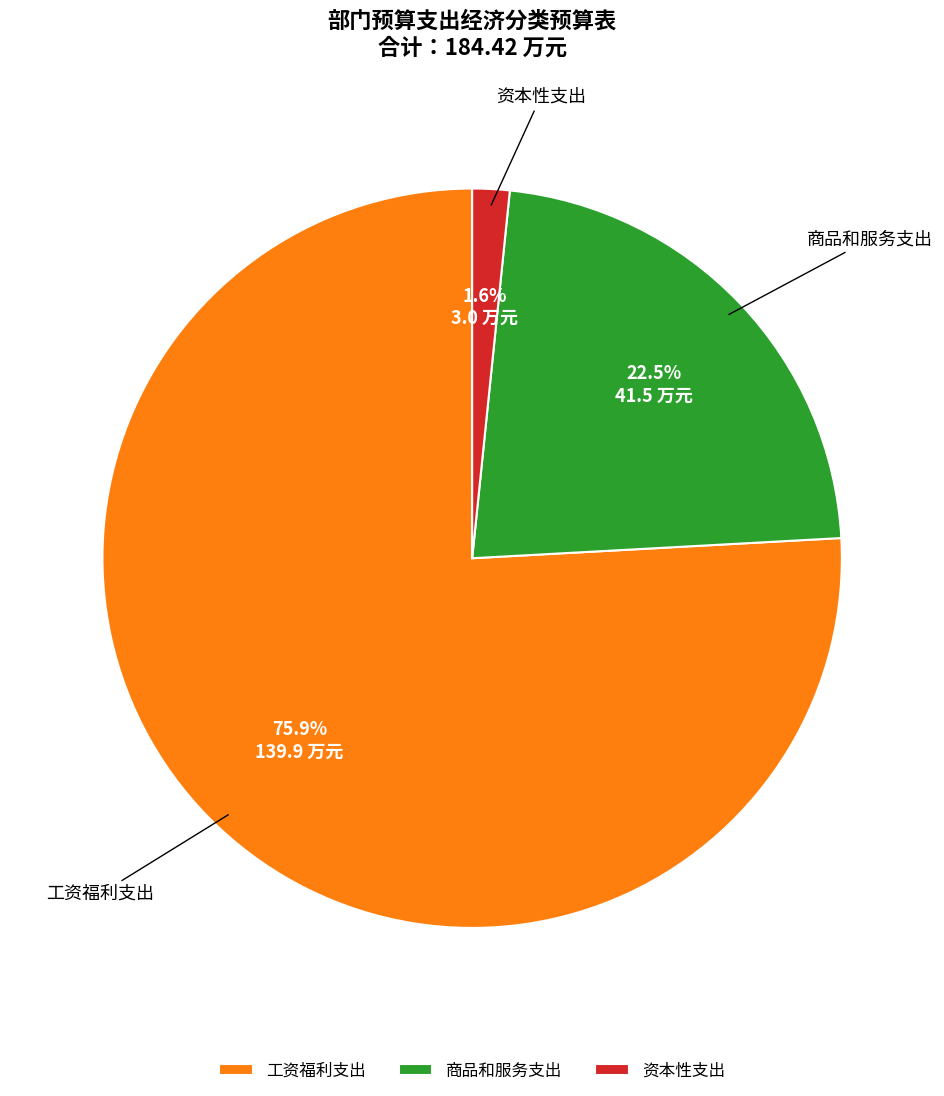

Between 工资福利支出 and 商品和服务支出, which is larger?

工资福利支出